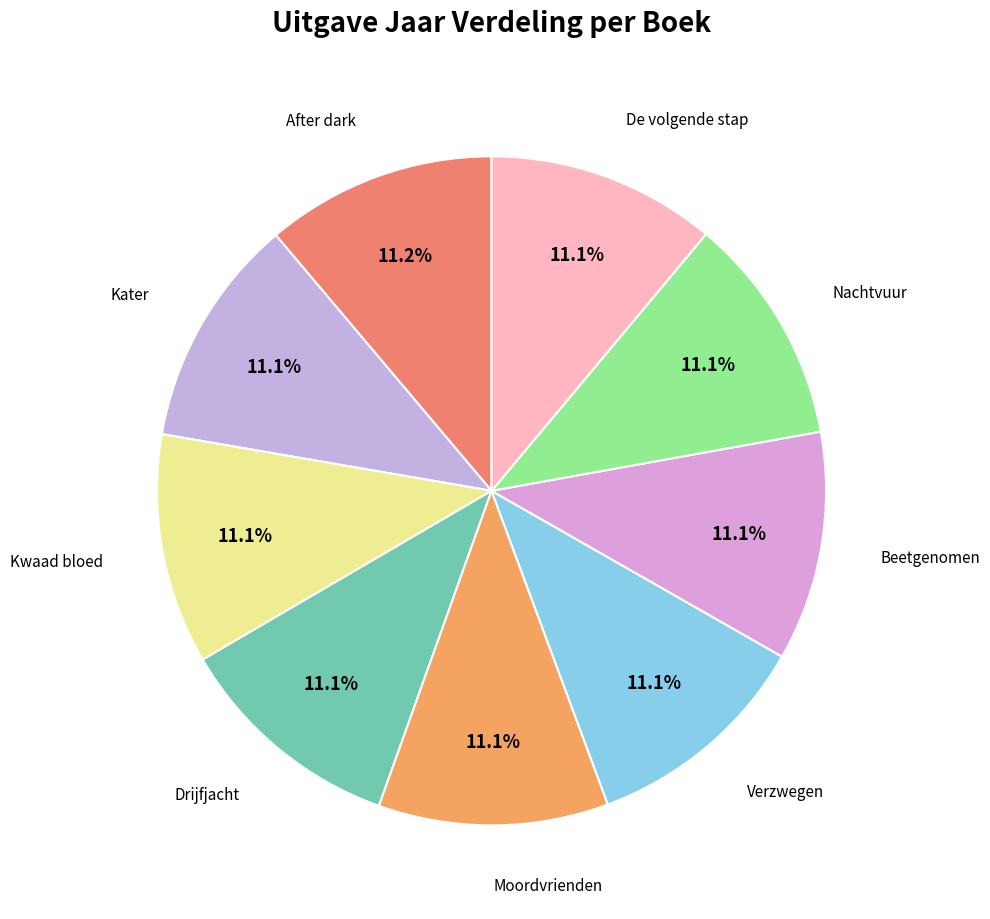

To the nearest percent, what portion does Nachtvuur represent?

11%